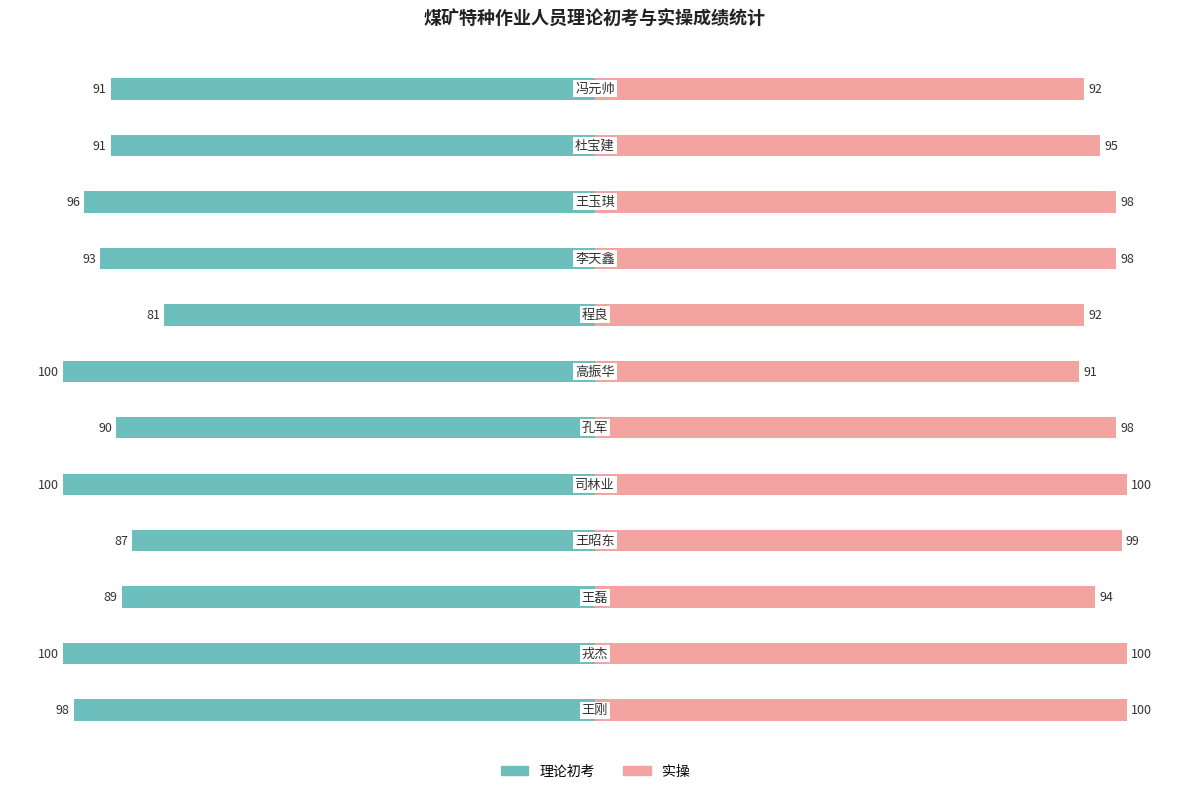

At 0, list the series in order from largest to smallest.

实操, 理论初考